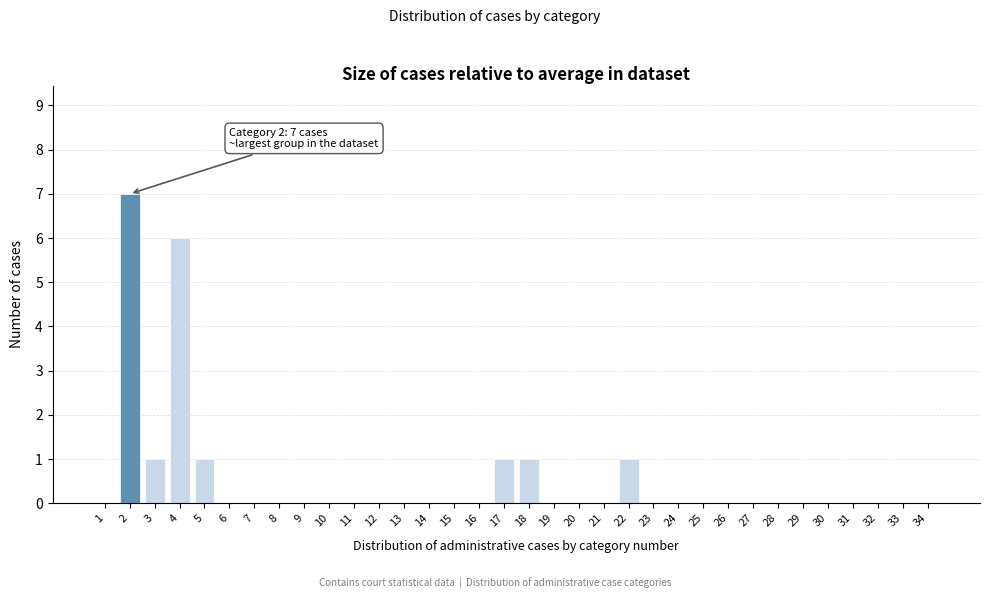

True or false: the data shows 0 at 23.

True